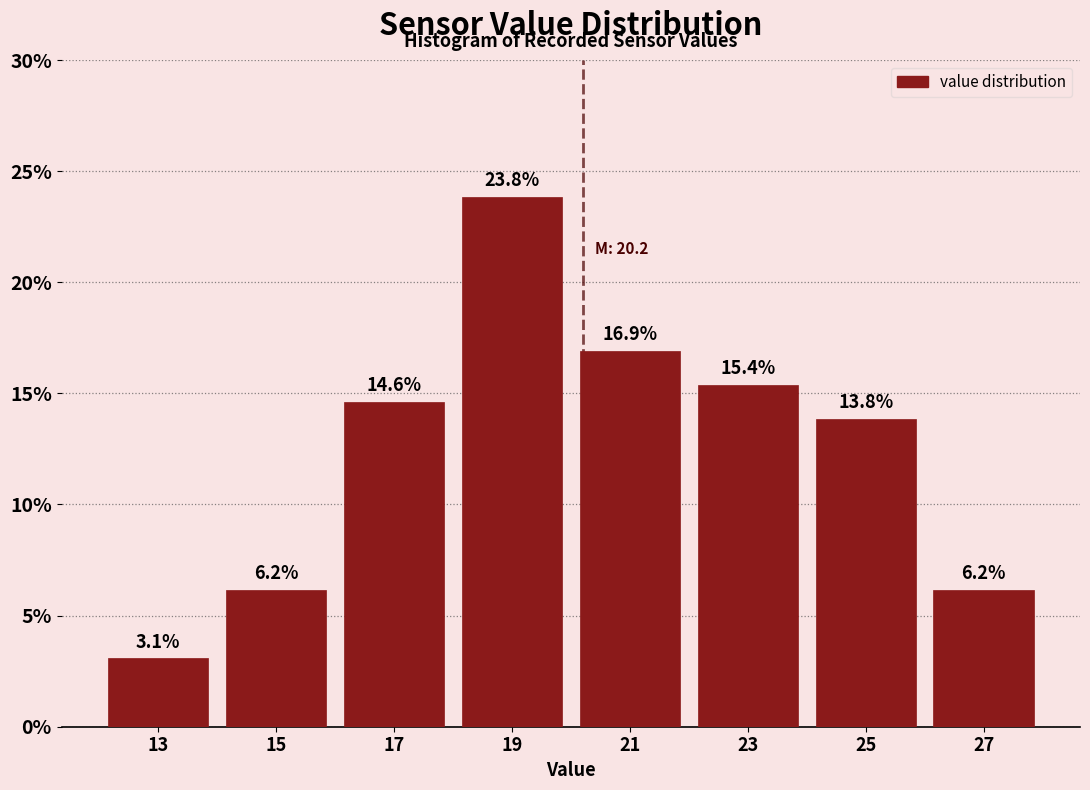

How tall is the bar that spans 14 to 16 on the x-axis?

6.2